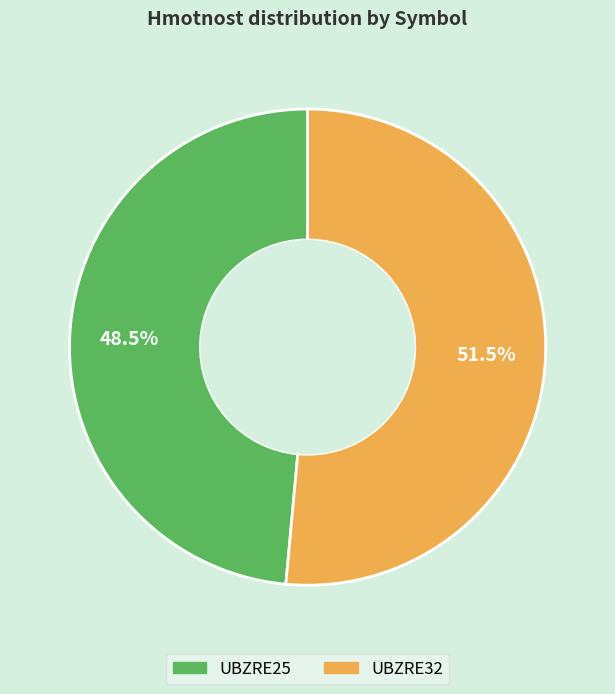

To the nearest percent, what is the difference between the largest and smallest slice percentages?

3%